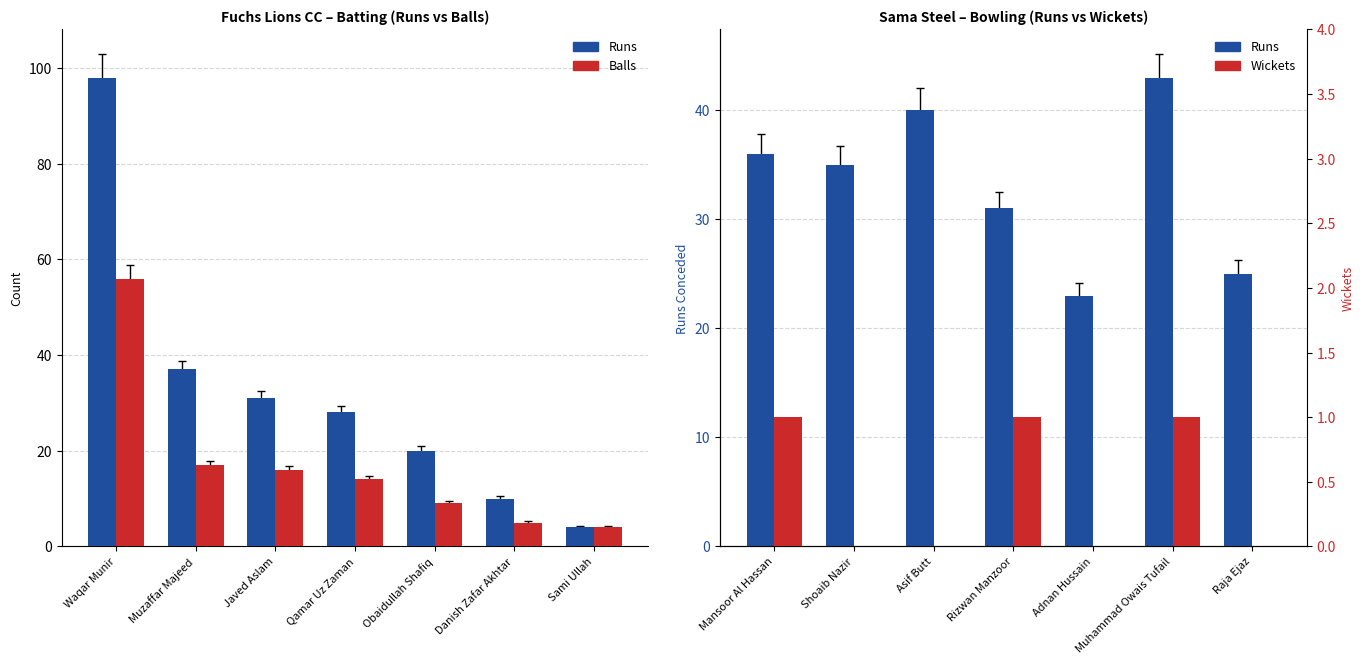

Reading right to left, extract all data points from this chart.

Runs: 25	43	23	31	40	35	36
Balls: 4	5	9	14	16	17	56
Wickets: 0	1	0	1	0	0	1